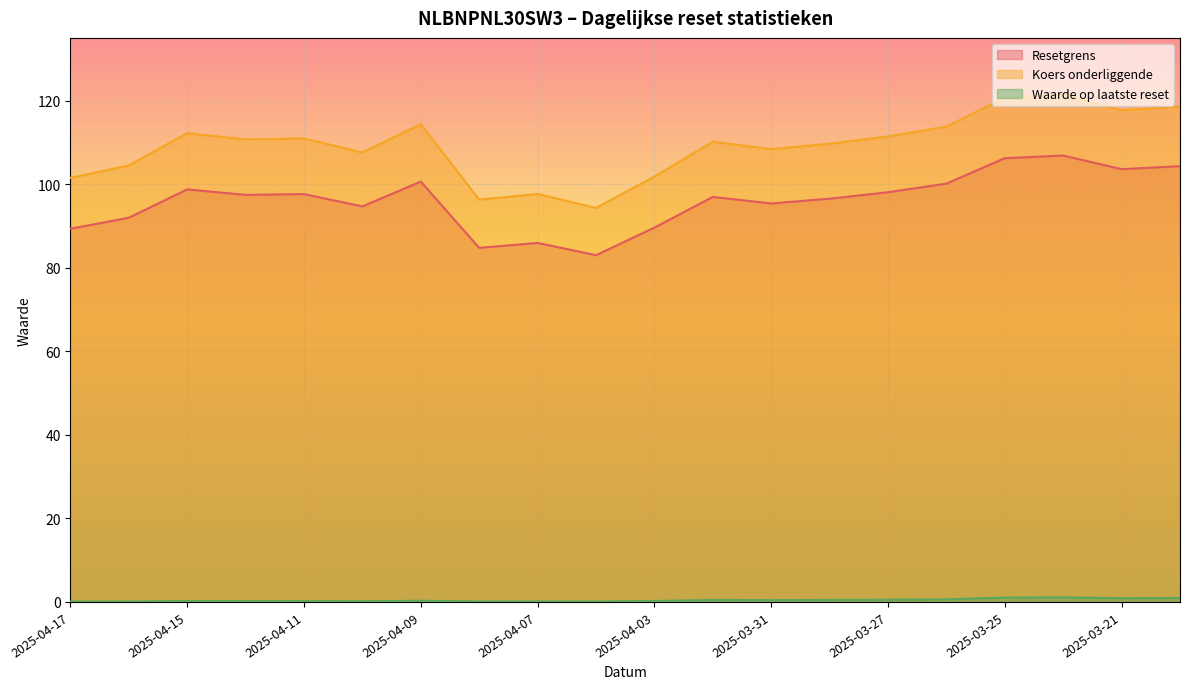

True or false: Resetgrens and Waarde op laatste reset cross at least once.

False